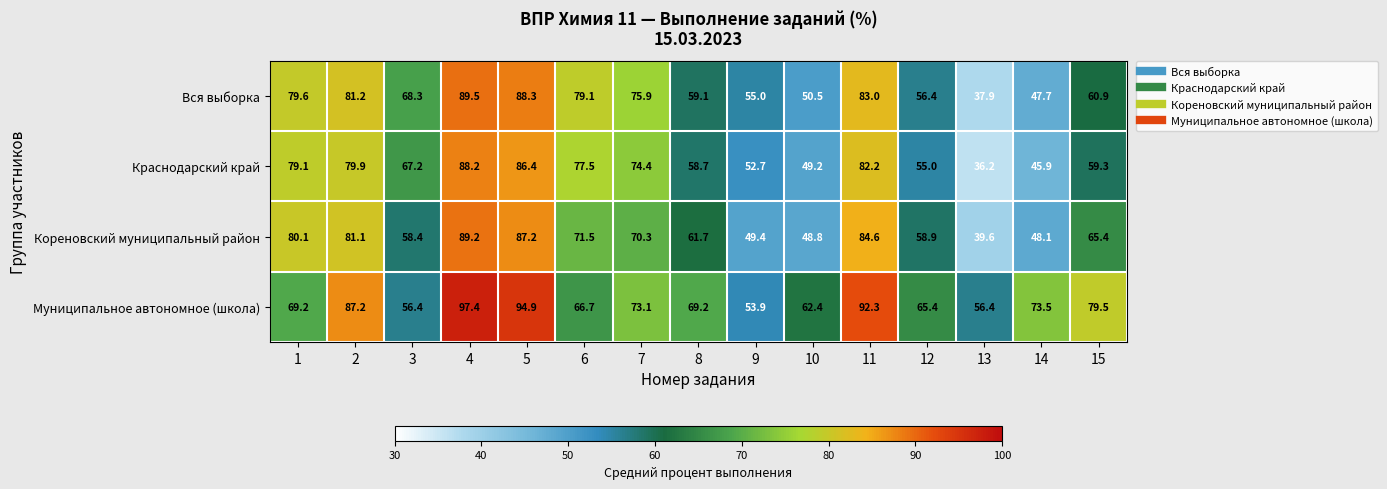

How many series are shown in this chart?

4